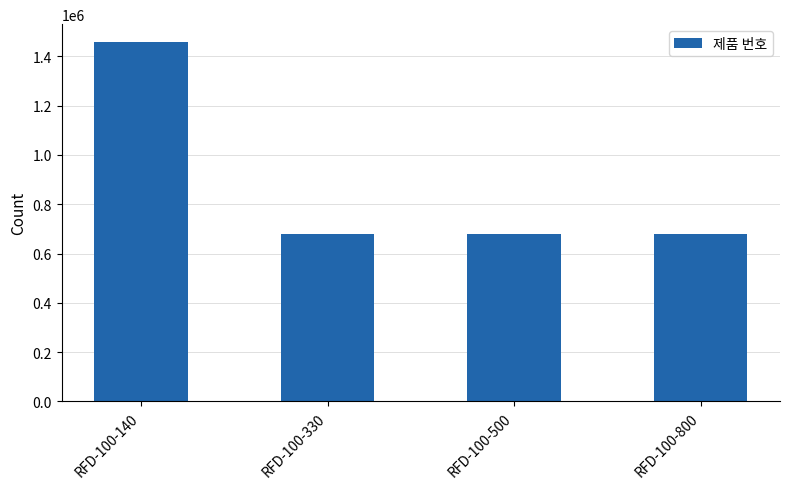

What is the ratio of the value at RFD-100-500 to the value at RFD-100-140?

0.5